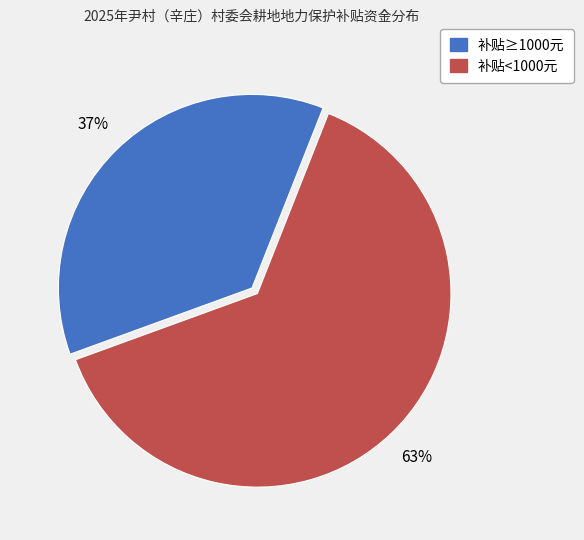

To the nearest percent, what is the average slice percentage?

50%